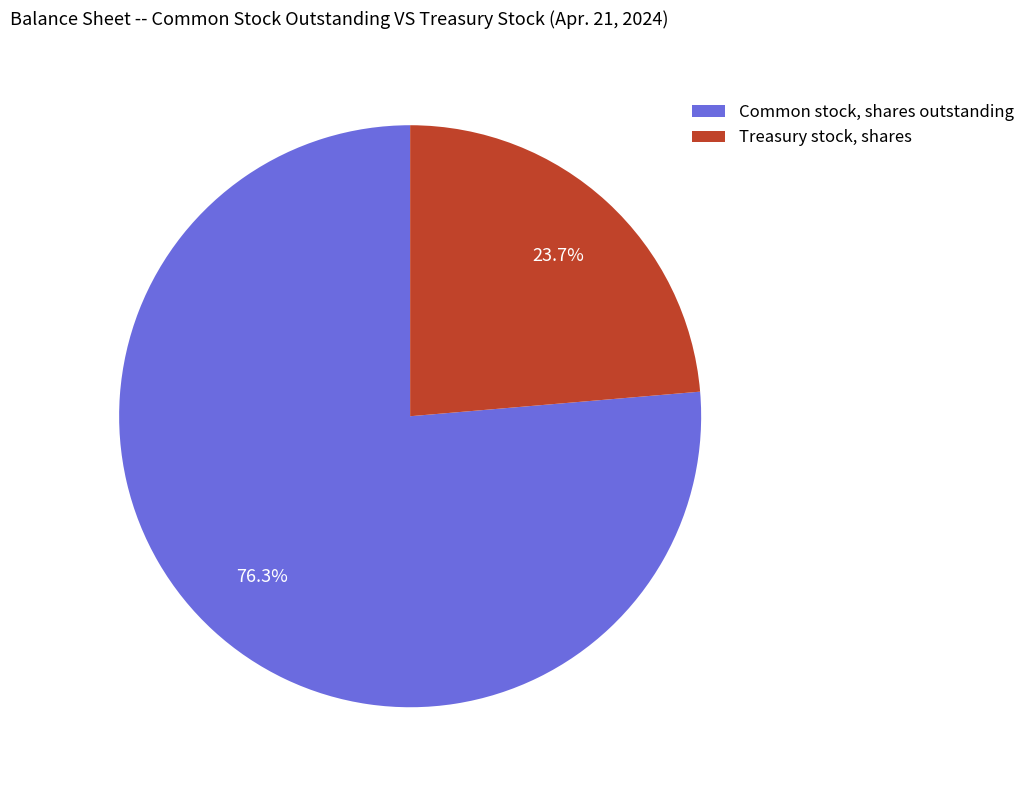

What is the ratio of the value at Treasury stock, shares to the value at Common stock, shares outstanding?

0.3